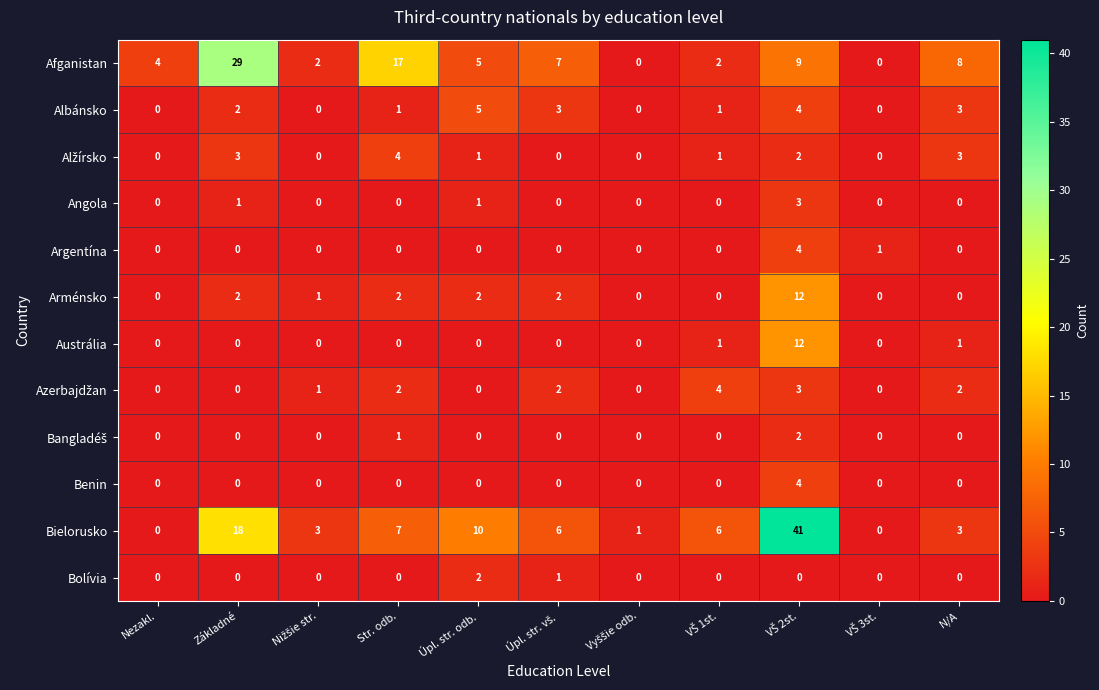

Which series has the largest range (max minus min)?

Bielorusko